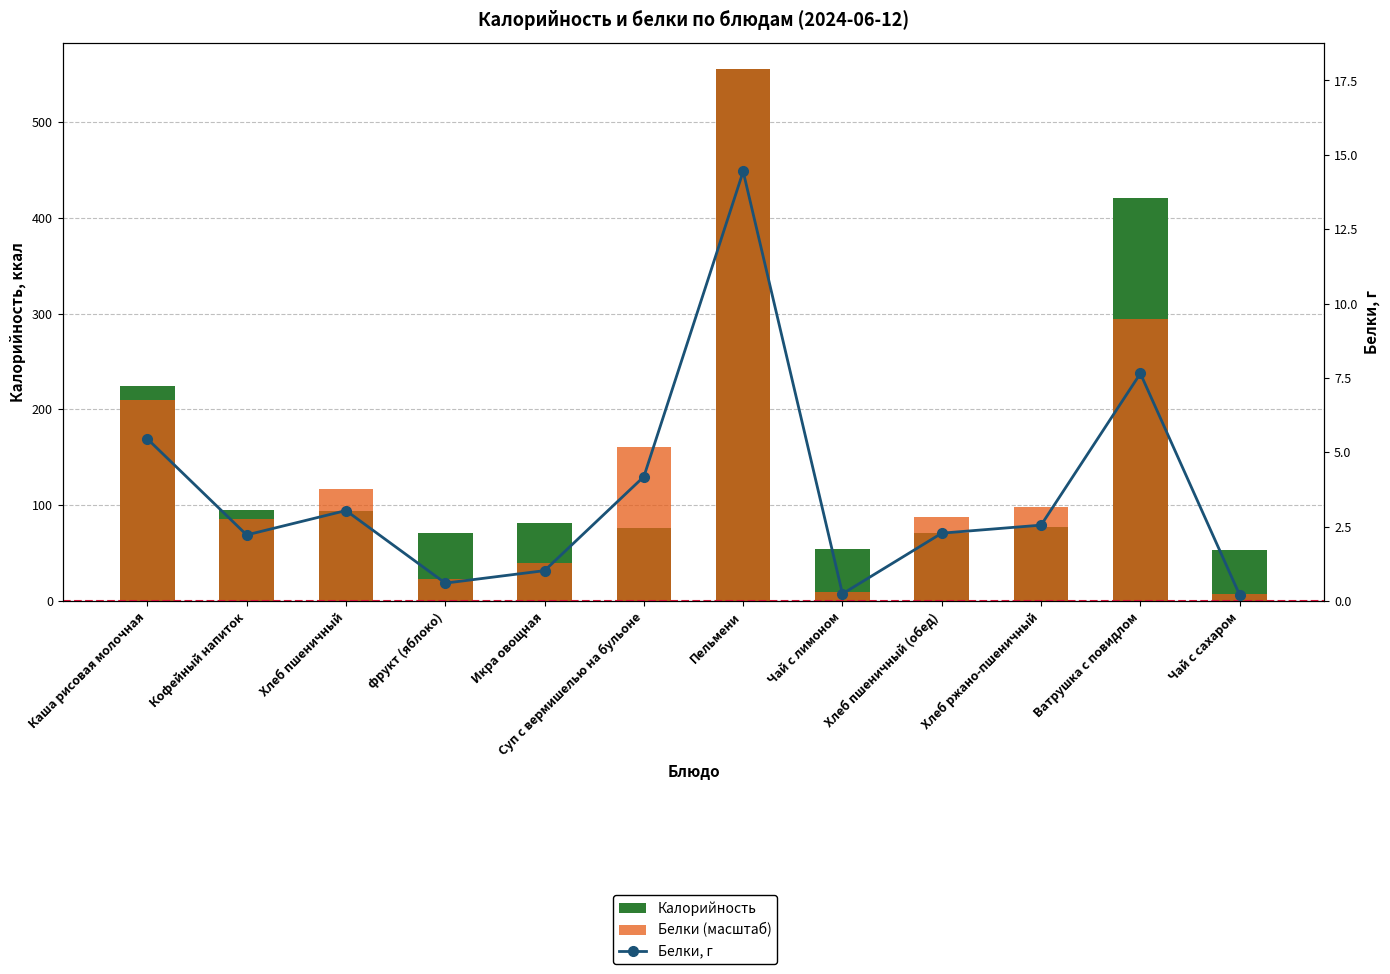

Are the bars horizontal?

No